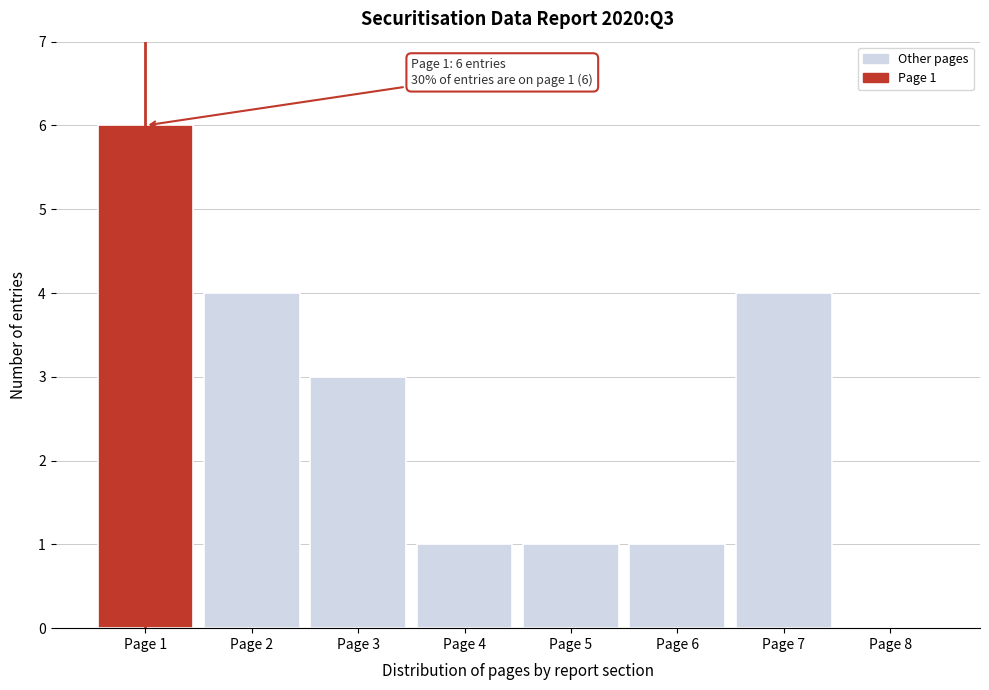

Reading left to right, extract all data points from this chart.

Page 1=6	Page 2=4	Page 3=3	Page 4=1	Page 5=1	Page 6=1	Page 7=4	Page 8=0